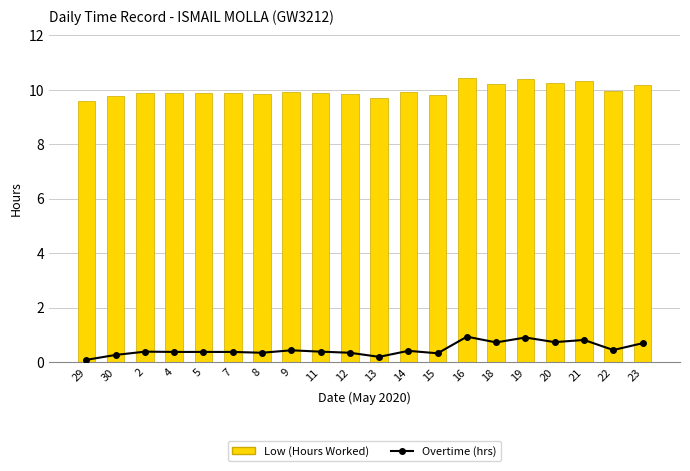

The Low (Hours Worked) series shows 10.2 at 18. True or false?

True